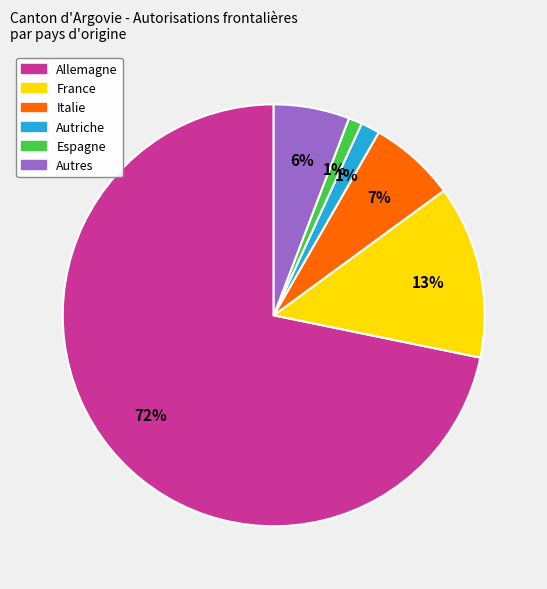

What is the ratio of the value at Autres to the value at Italie?

0.9